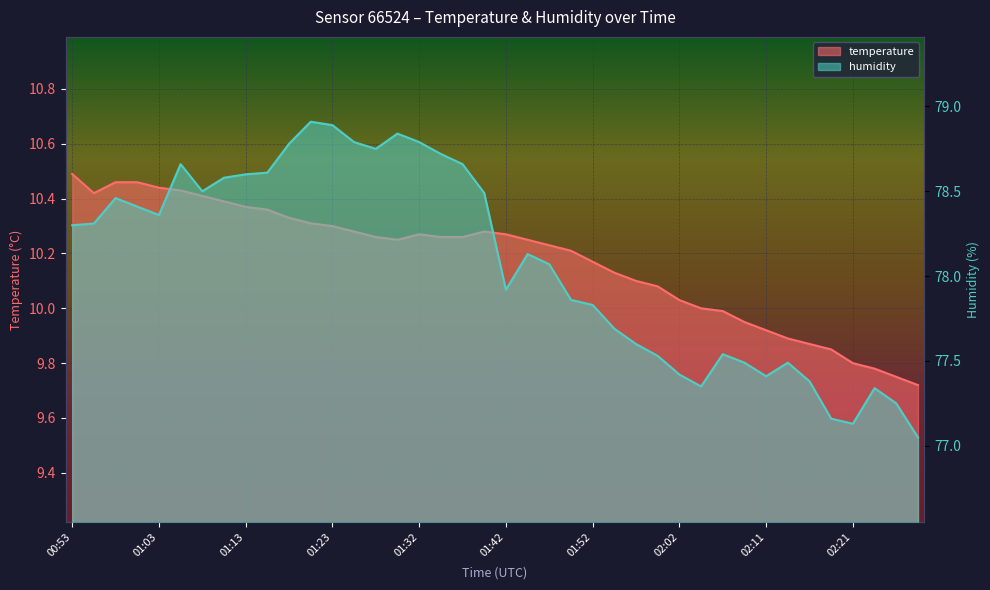

What is the sum of all humidity values?

3123.0